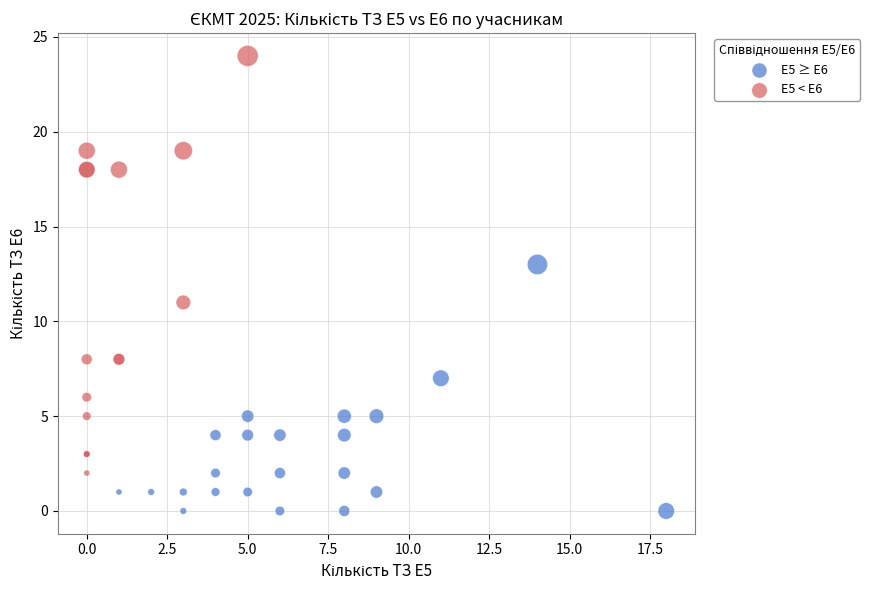

What are all the series names shown in the legend?

E5 ≥ E6, E5 < E6